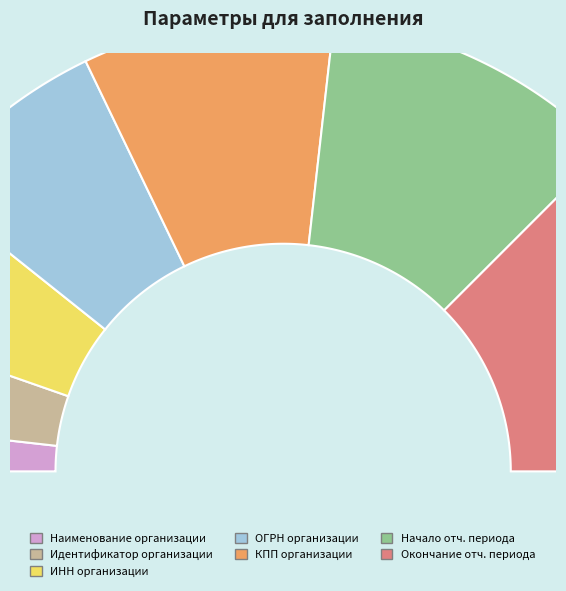

What portion of the pie excludes КПП организации?

82.1%